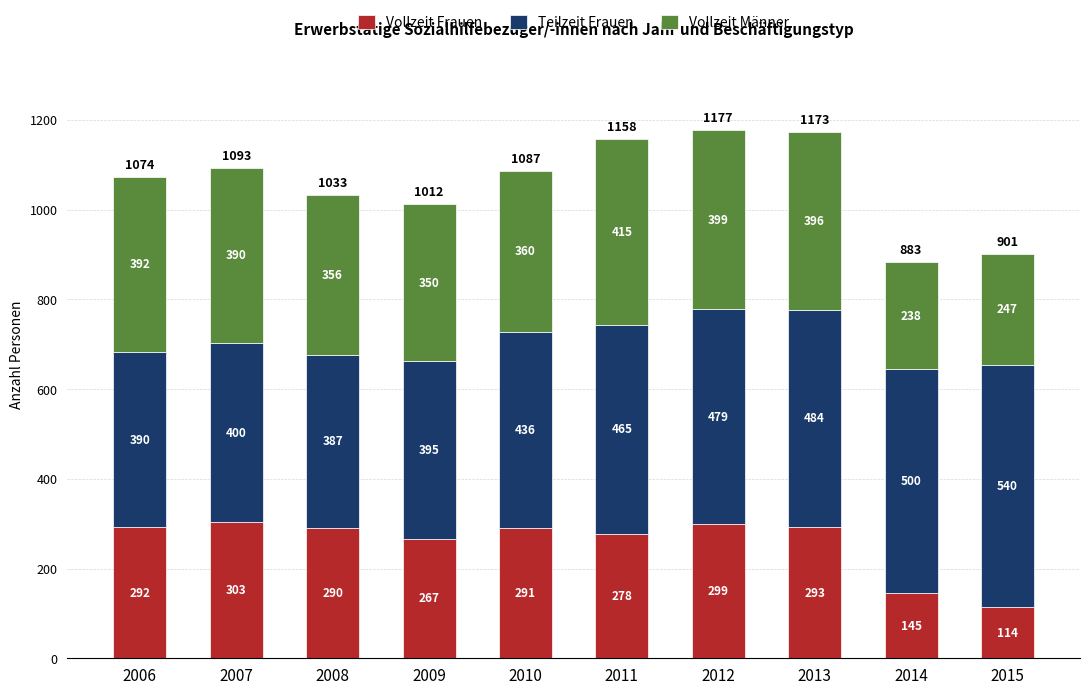

What is the highest value of the Vollzeit Frauen series?

303